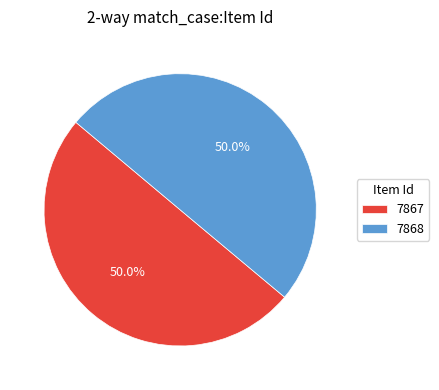

What percentage is NOT represented by 7867?

50.0%